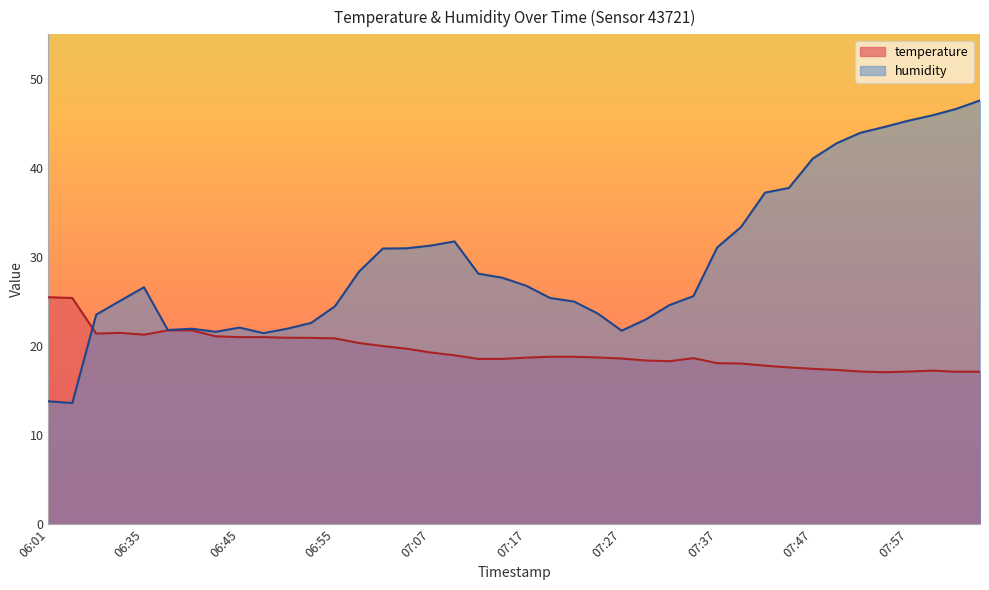

How many times do humidity and temperature cross each other?

1